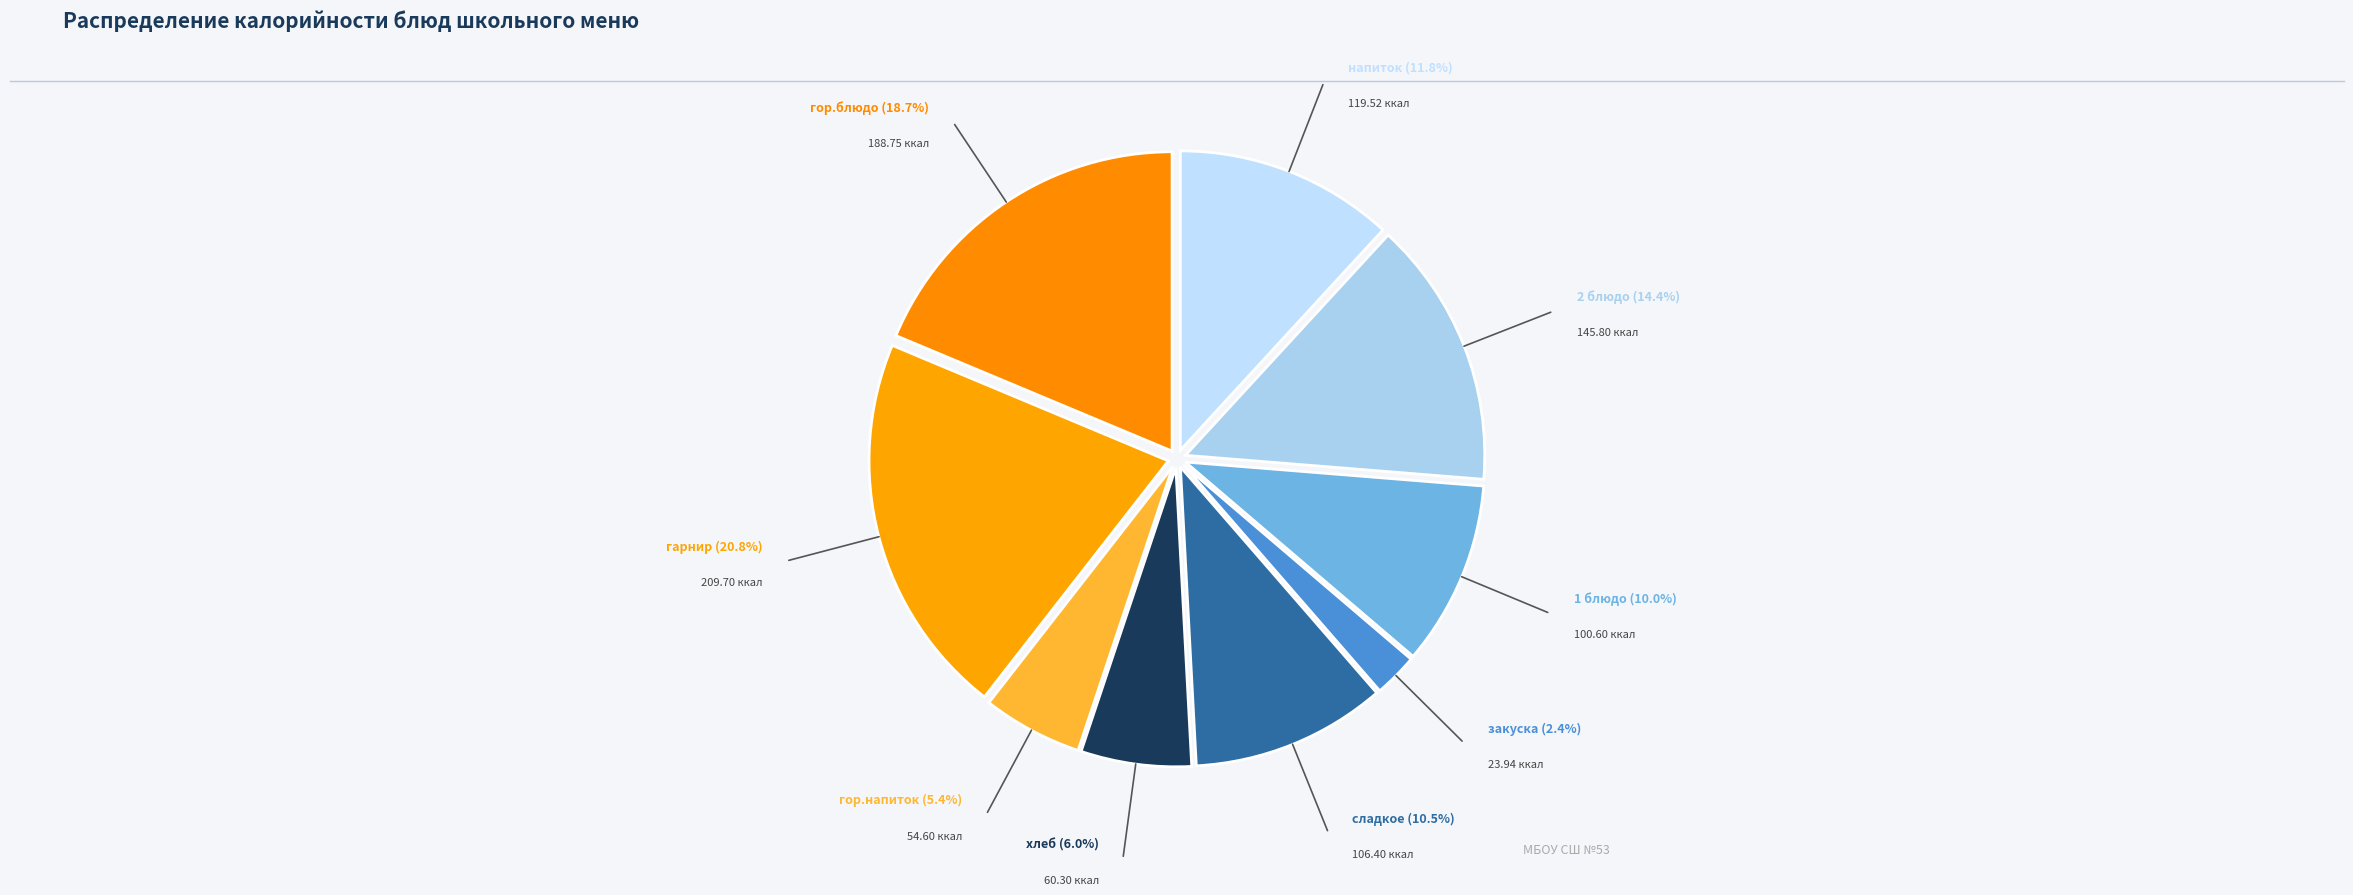

How many slices are in this pie chart?

9